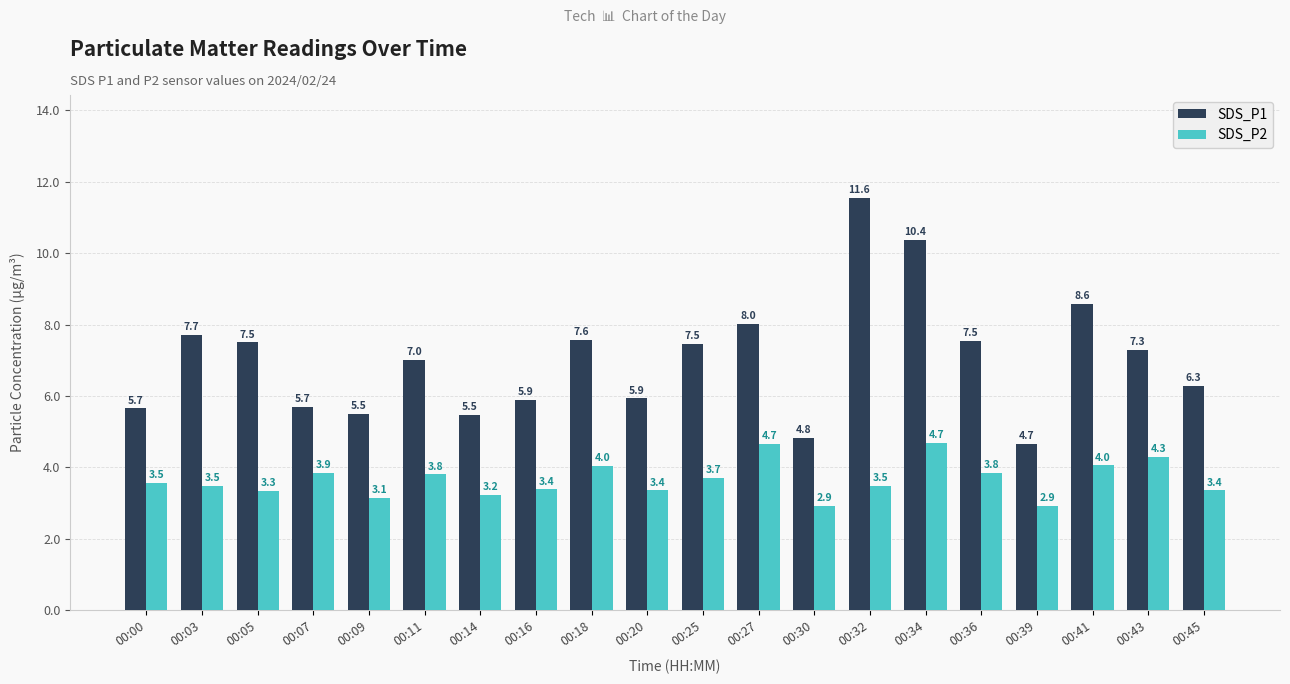

What is the difference between the maximum and minimum values in the SDS_P2 series?

1.8